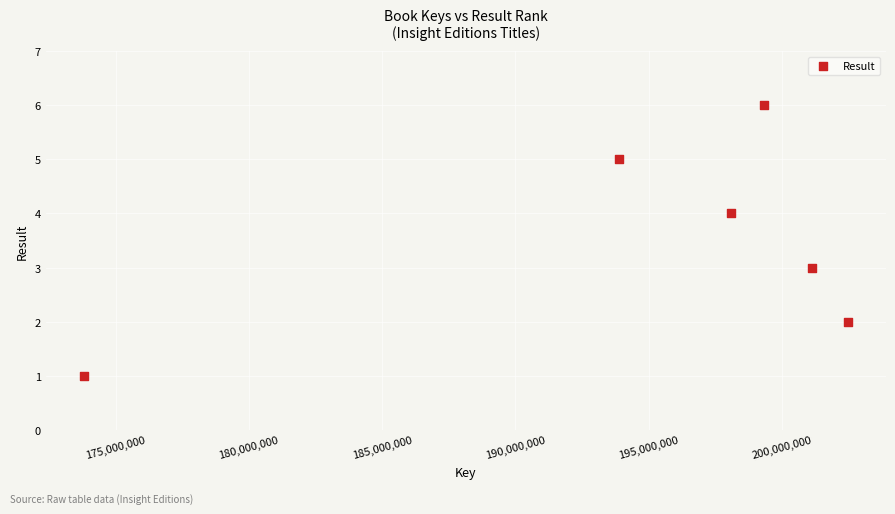

What is the range of X values (max minus min)?

28669529